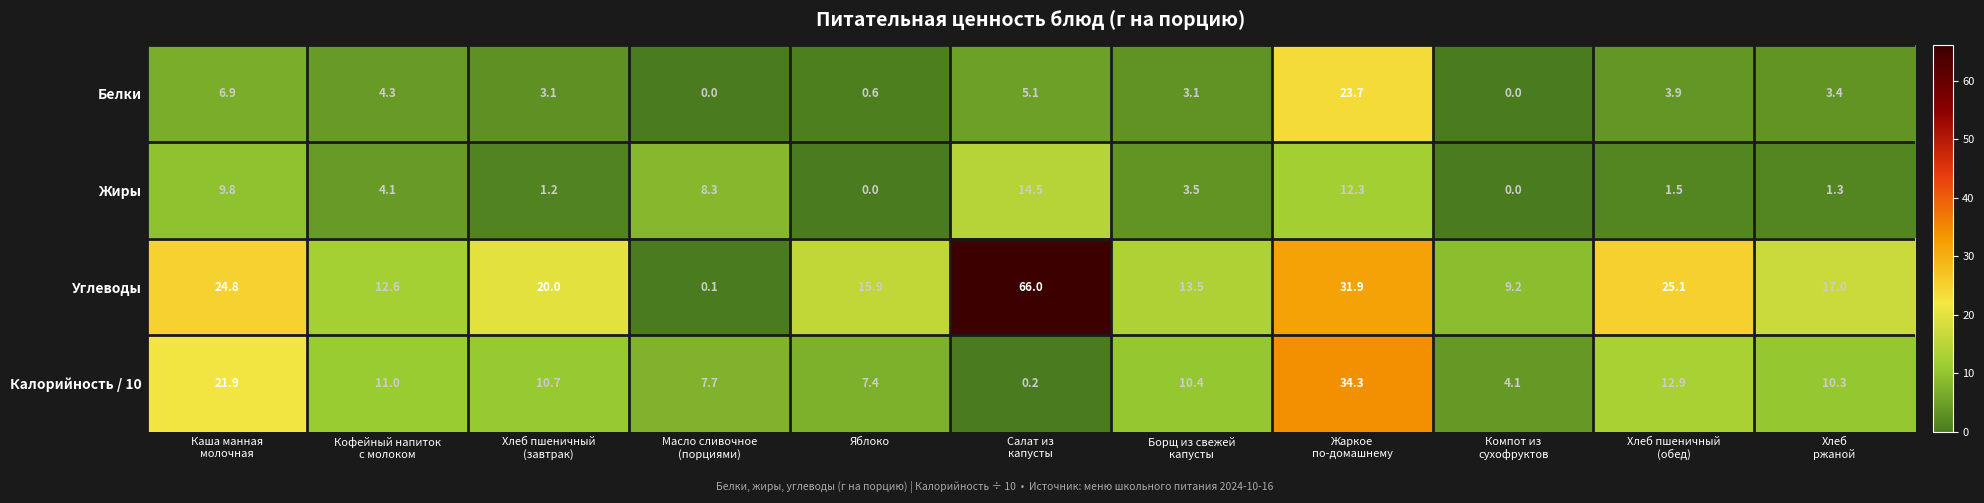

How many series are shown in this chart?

4